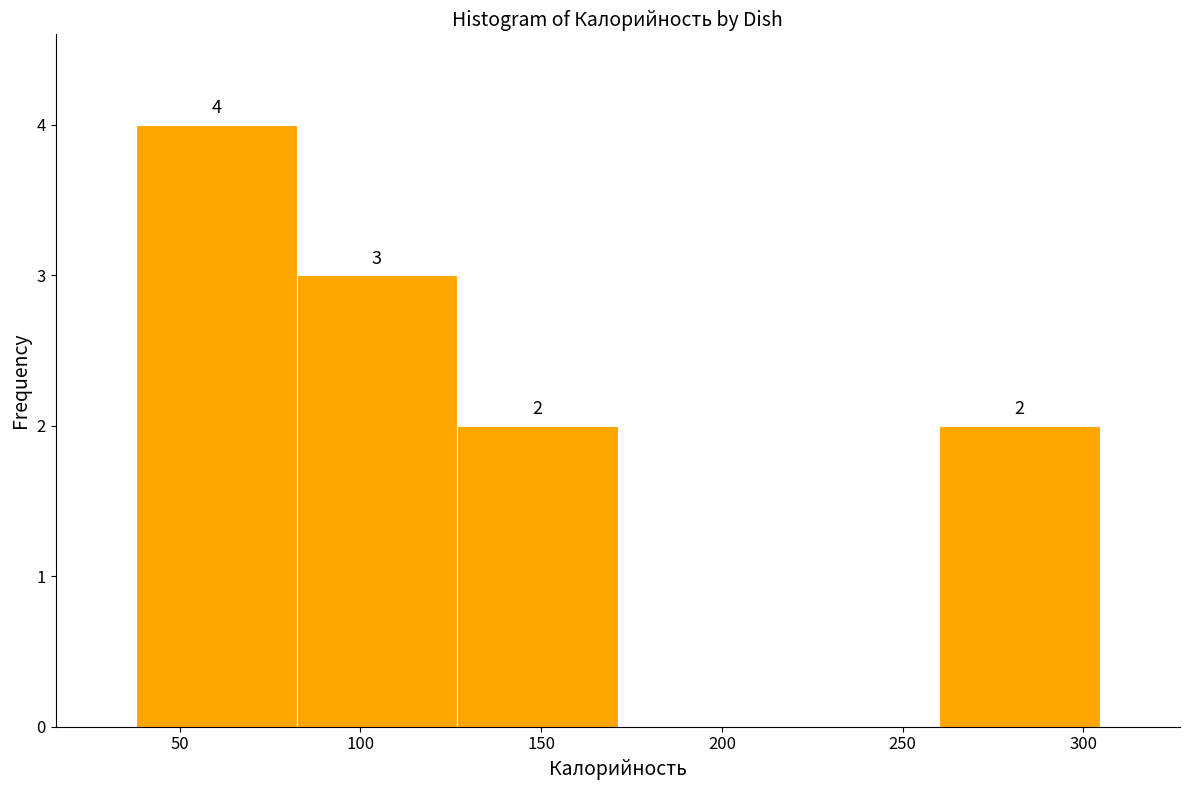

Which range on the x-axis has the tallest bar?

40 to 80